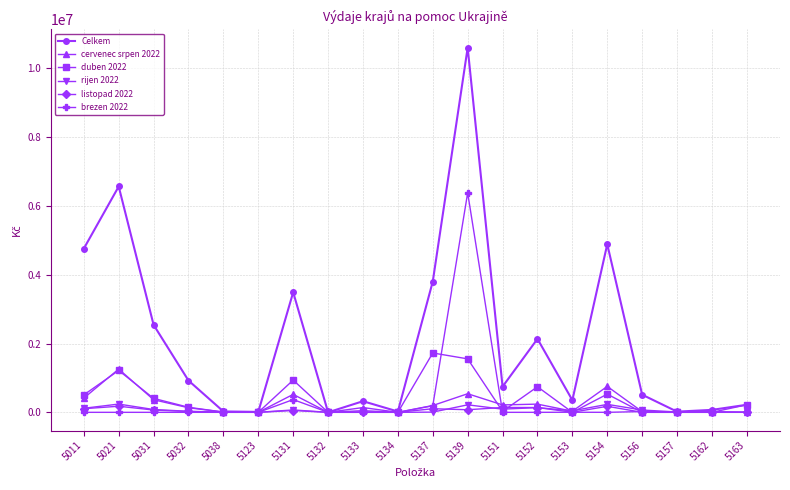

At which category is the sum across all series the highest?

5139